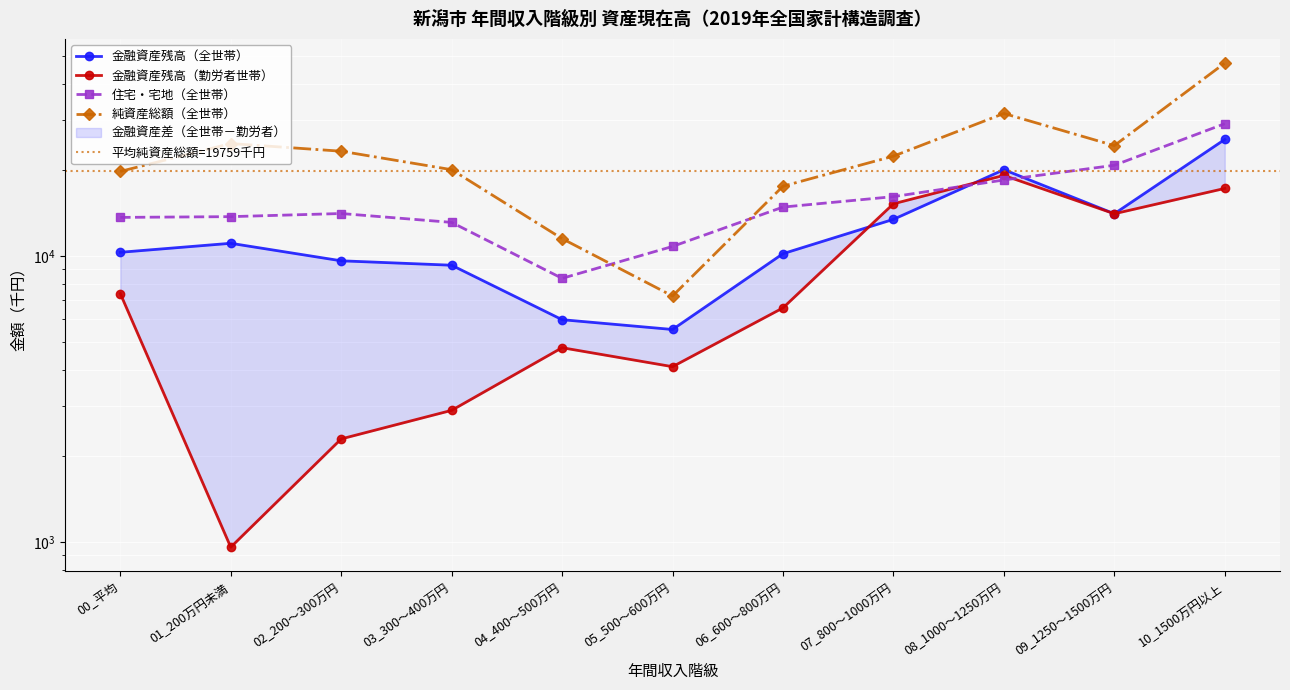

True or false: 金融資産残高（勤労者世帯） has a value of 692 at 02_200～300万円.

False